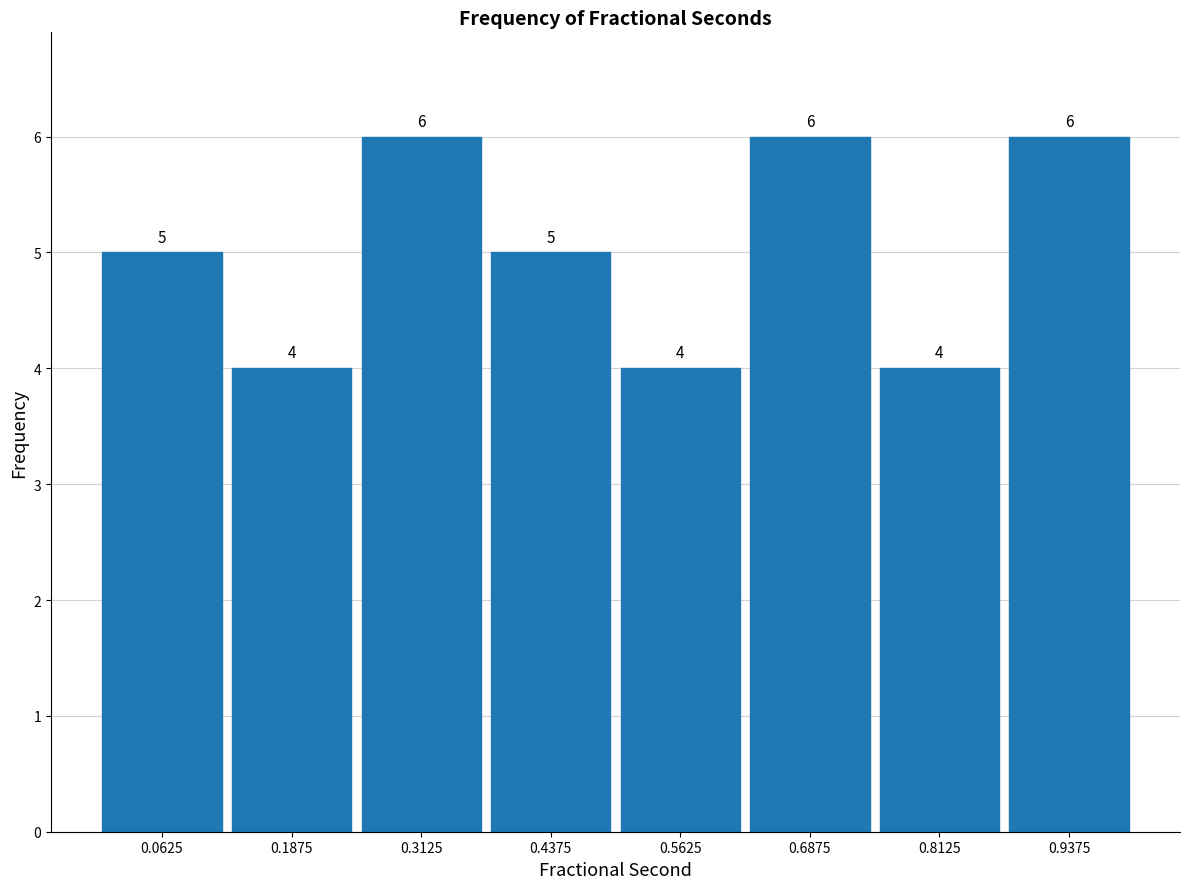

What is the height of the bar covering 0.875 to 1.000 on the x-axis? The bar edges are not printed on the chart, so give them approximately, as read against the axis.

6